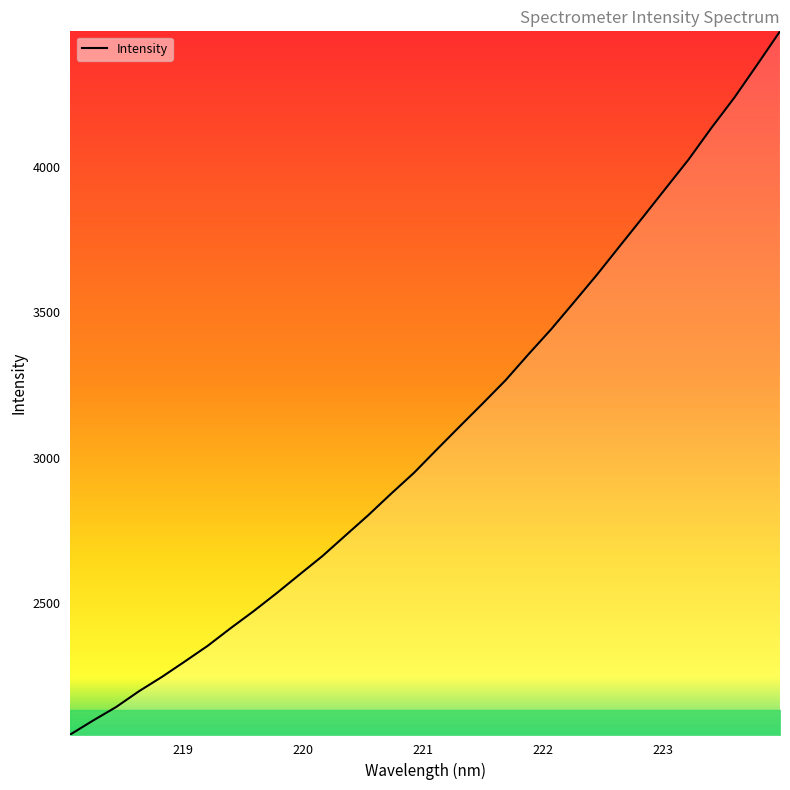

What is the greatest value displayed?

4464.5